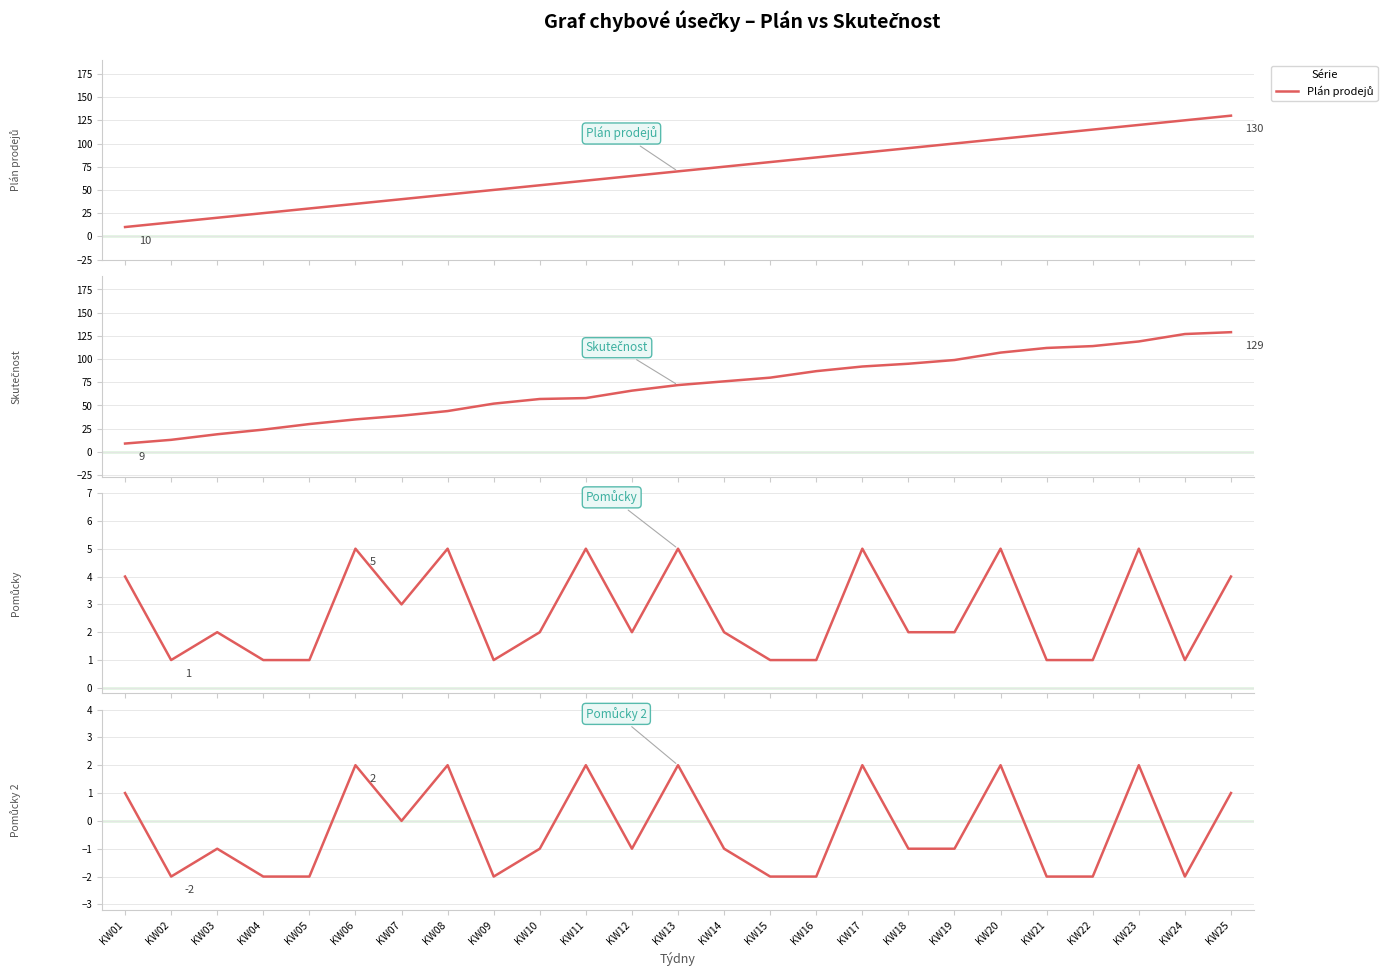

How many interior local peaks does the Pomůcky 2 series have?

8